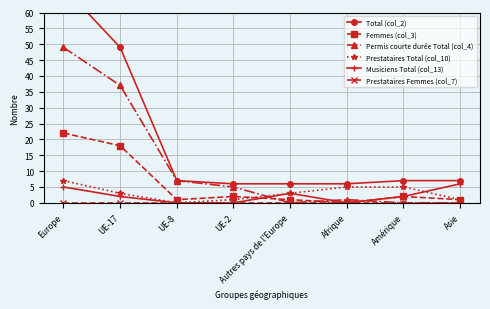

At which category does Permis courte durée Total (col_4) reach its first local valley?

Autres pays de l'Europe